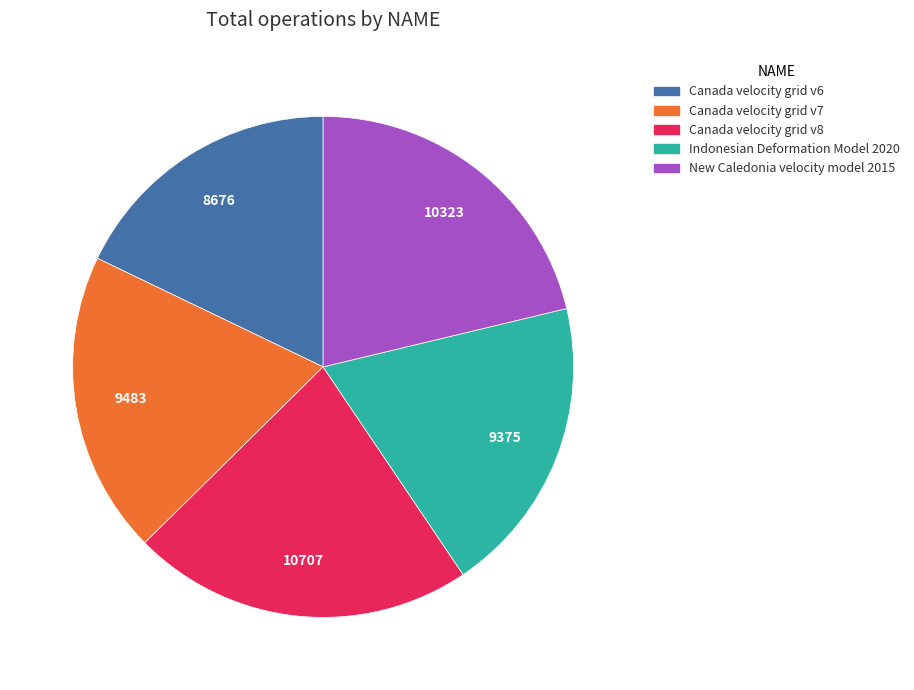

Do Canada velocity grid v6 and New Caledonia velocity model 2015 together represent more than half of the pie?

No